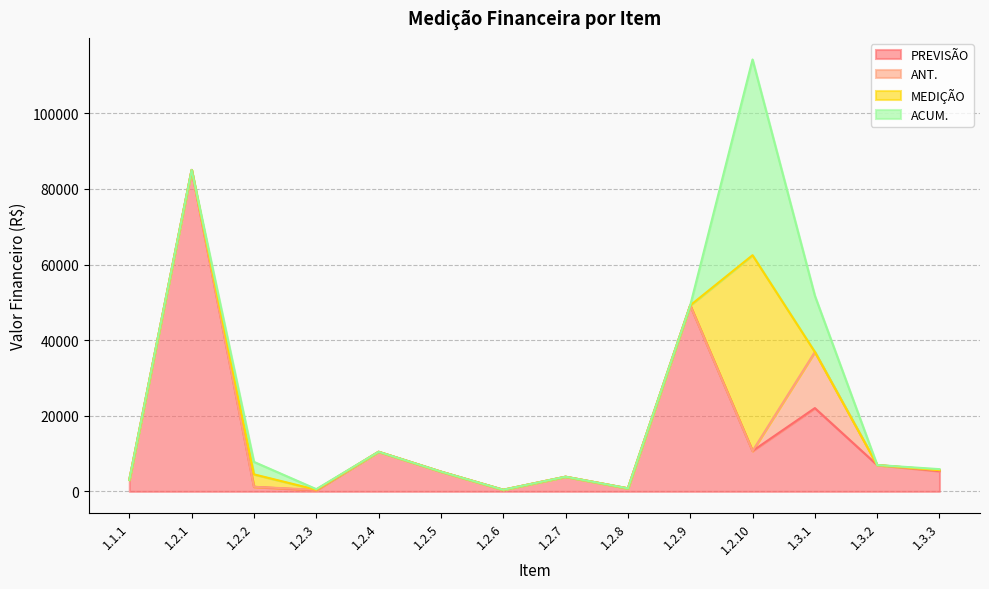

How many values in ACUM. are above zero?

5